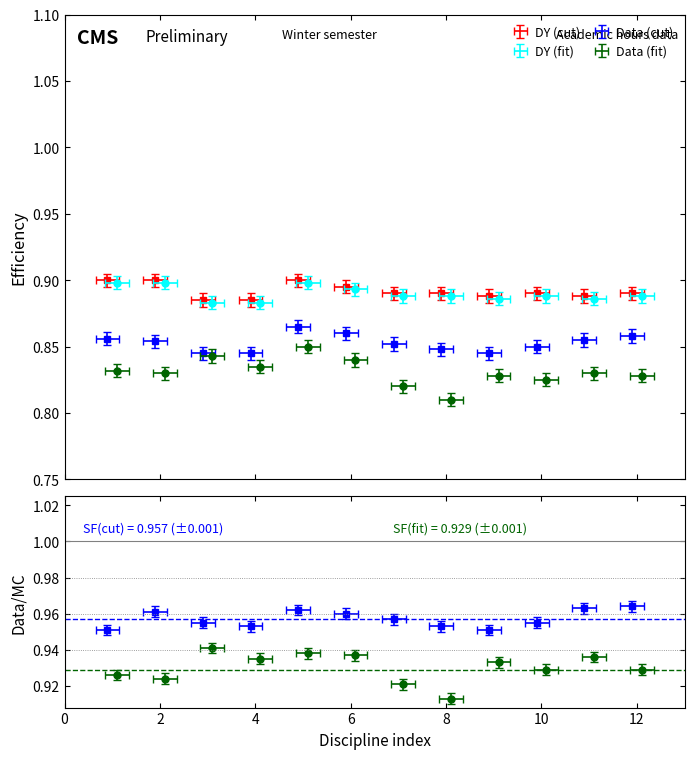

What is the sum of the Data (cut) values at 9 and 12?

1.7